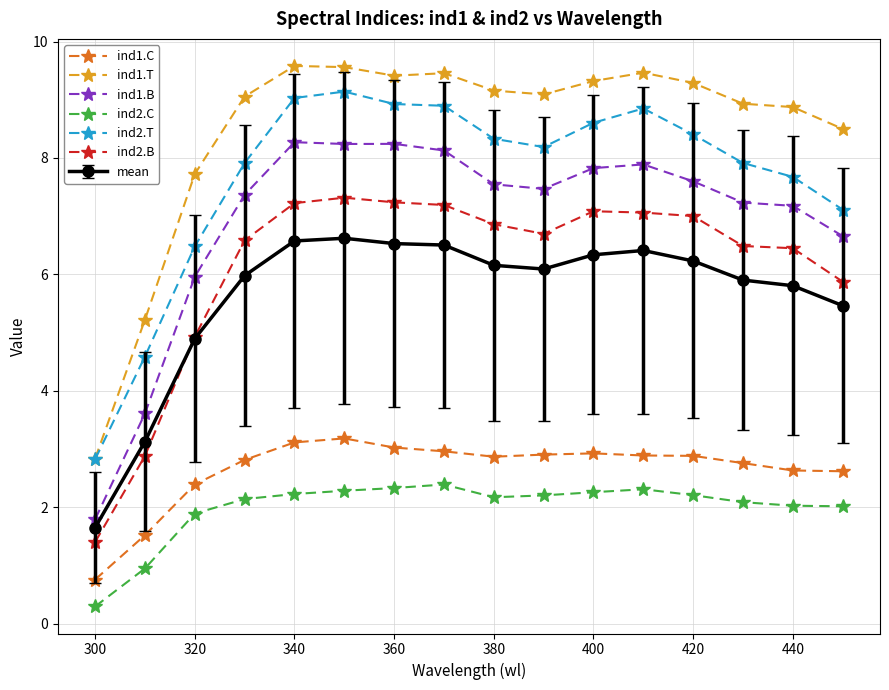

Which series has the largest range (max minus min)?

ind1.T